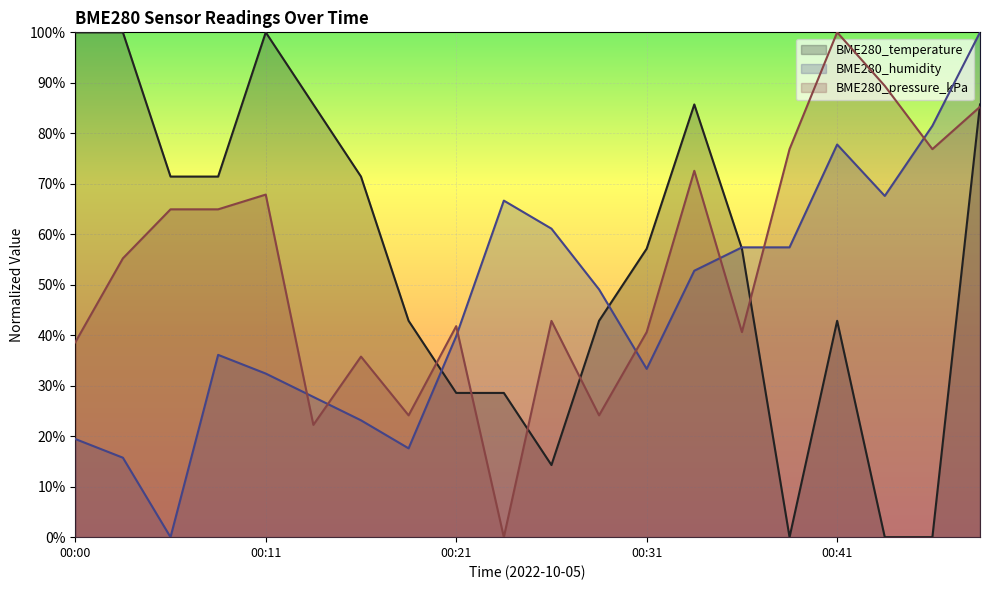

The BME280_pressure_kPa series shows 0.9 at 00:44. True or false?

True